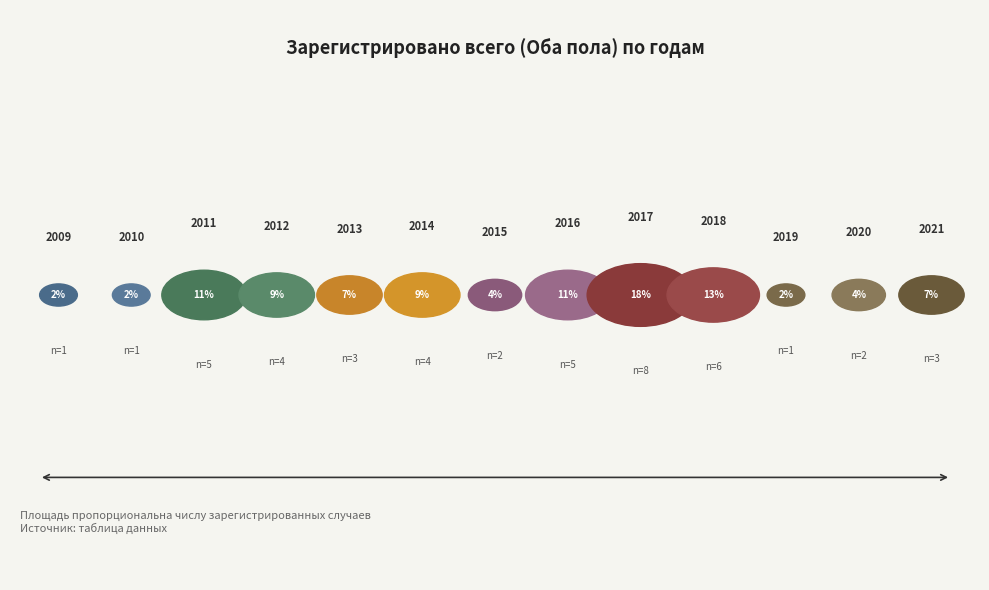

What is the largest slice in the pie chart?

2017